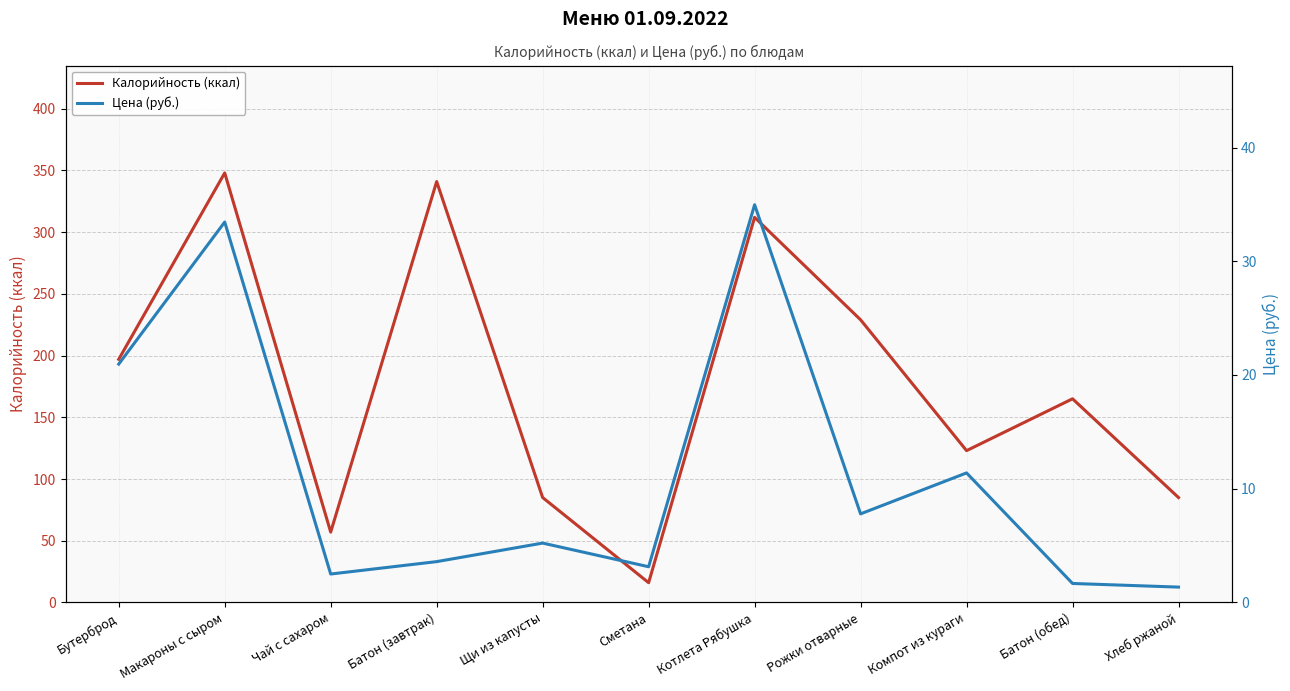

Which category has the highest value in the Калорийность (ккал) series?

Макароны с сыром